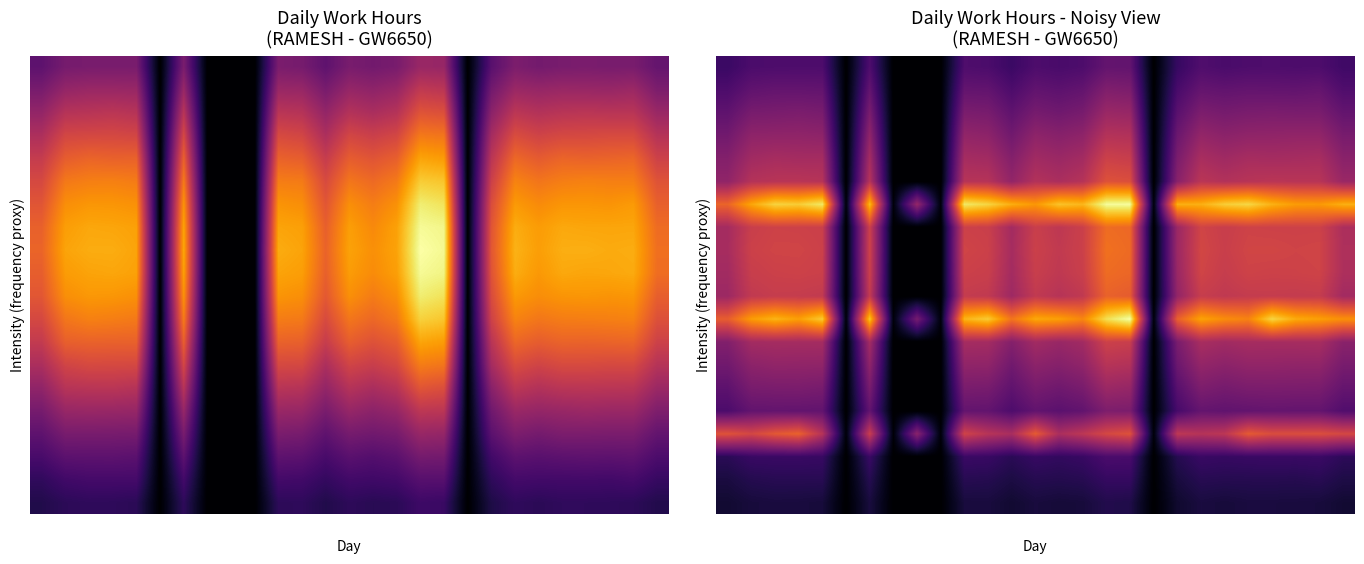

What is the spread (max minus min) of values at 15?

16.2